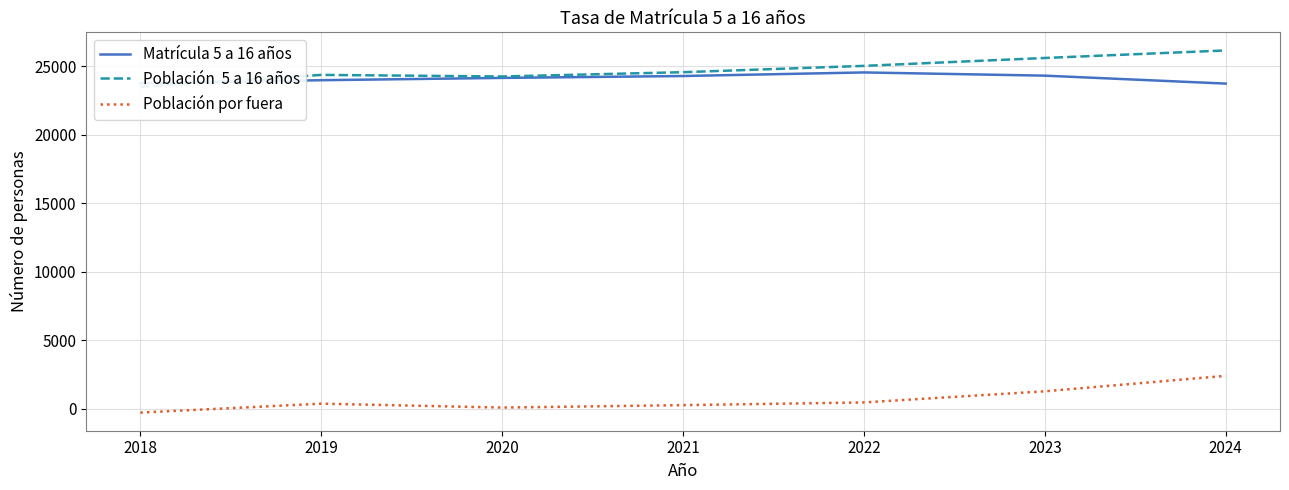

Rank the categories by Población  5 a 16 años value from highest to lowest.

2024, 2023, 2022, 2021, 2019, 2020, 2018